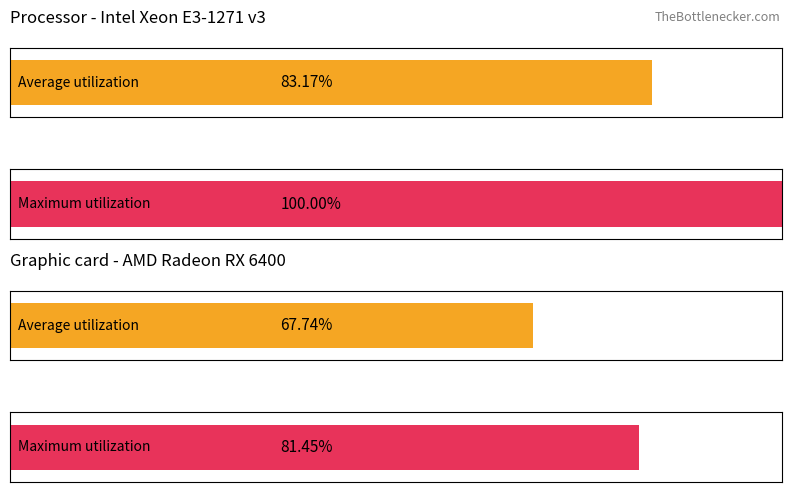

Which series has the largest total across all categories?

Maximum utilization